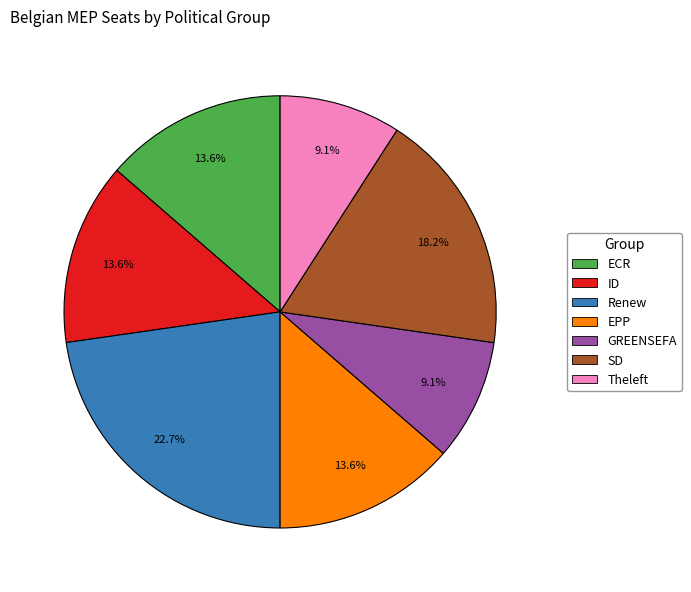

Approximately how many times larger is the value at SD compared to GREENSEFA?

2.0